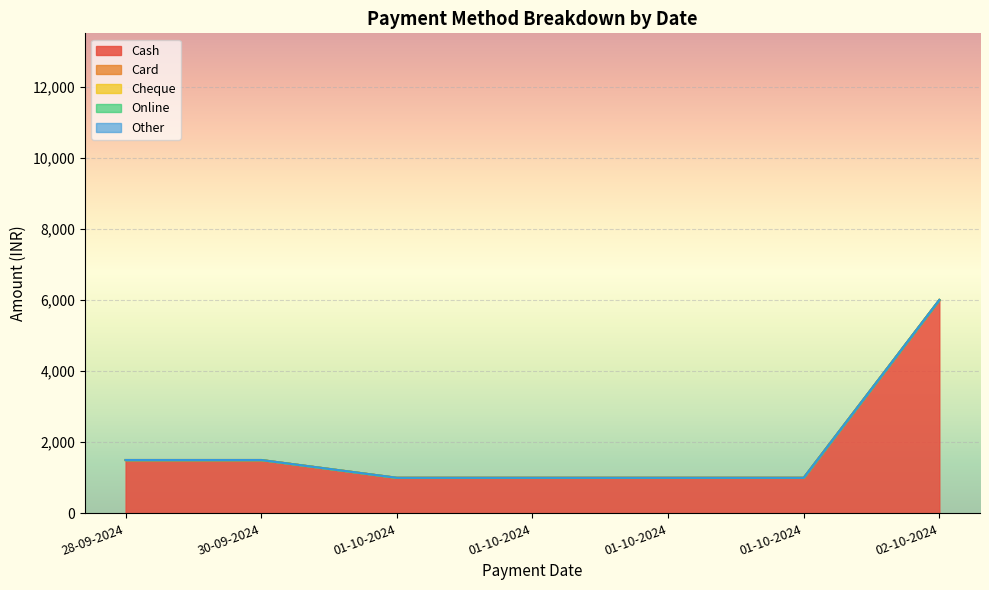

What is the total value across all series at 01-10-2024?

1000